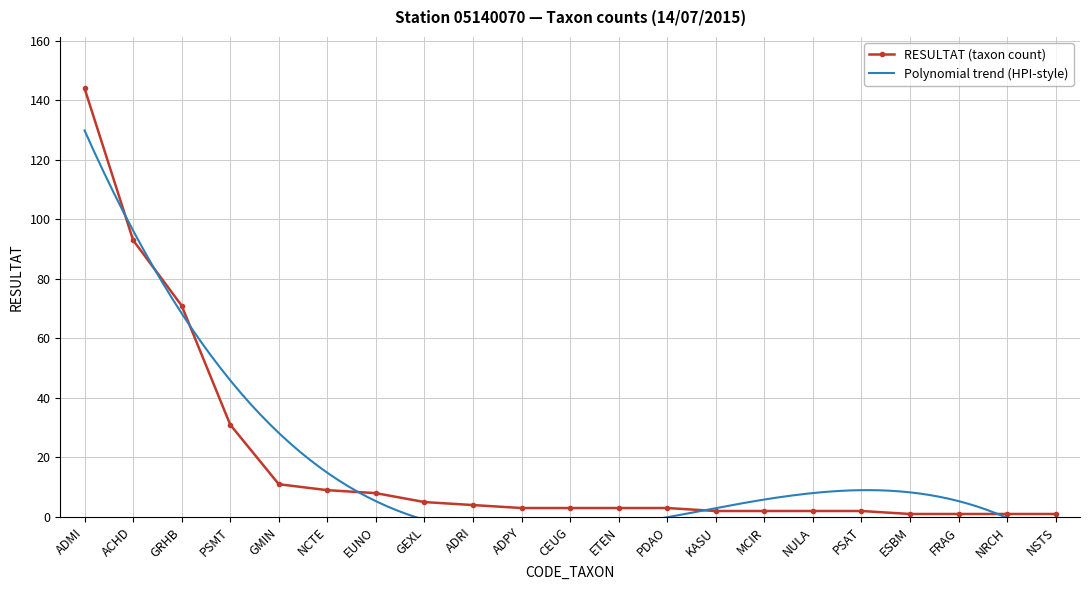

What is the value of the 14th point from the left?

2